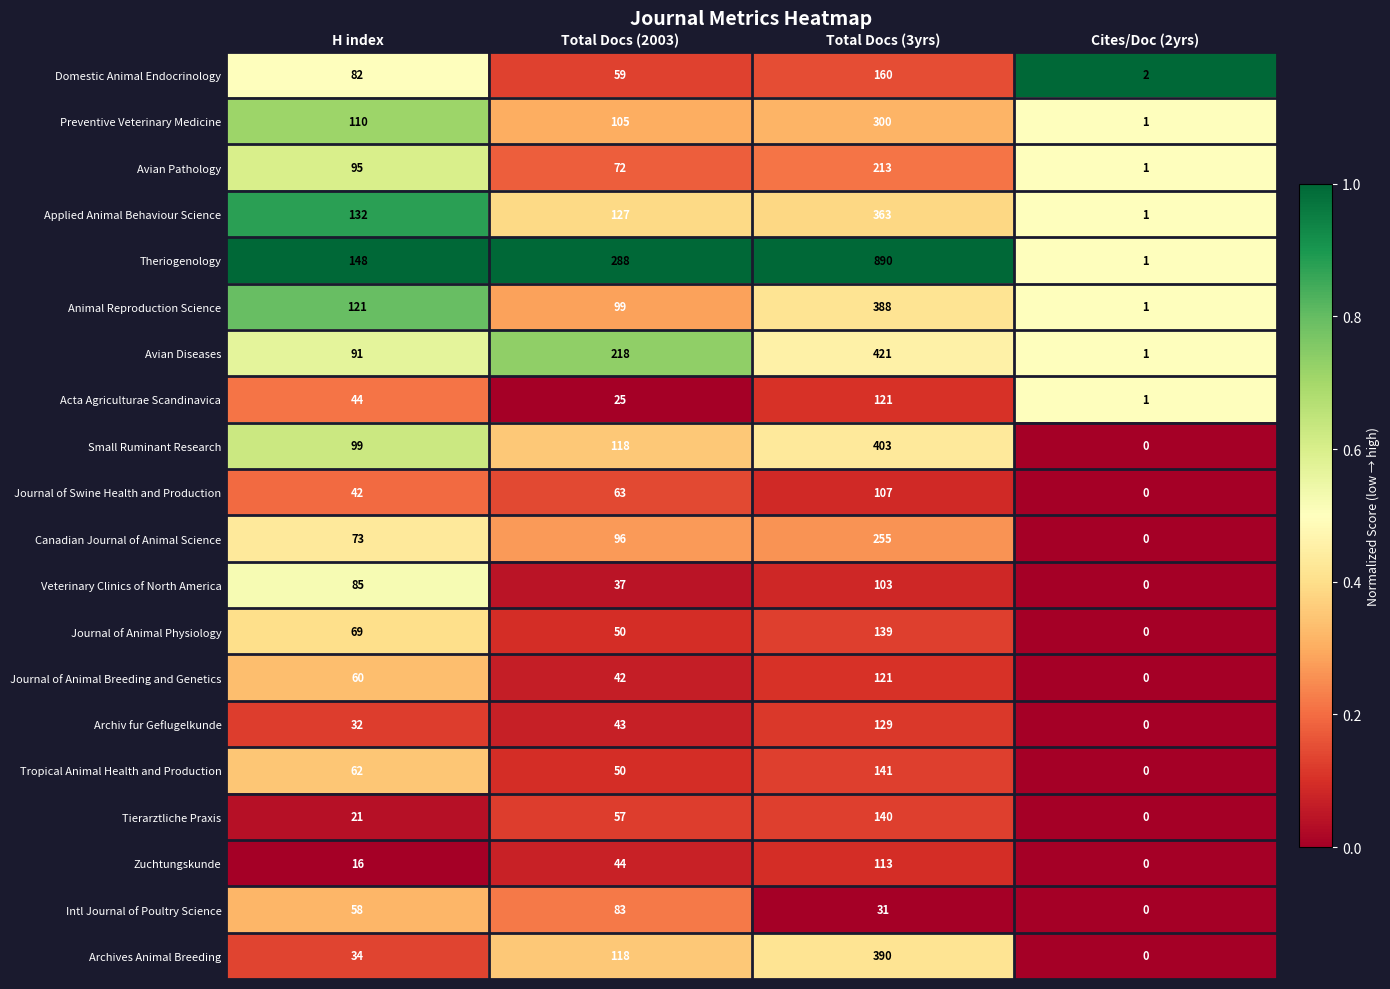

List the labels in order of Avian Pathology value, largest first.

Total Docs (3yrs), H index, Total Docs (2003), Cites/Doc (2yrs)